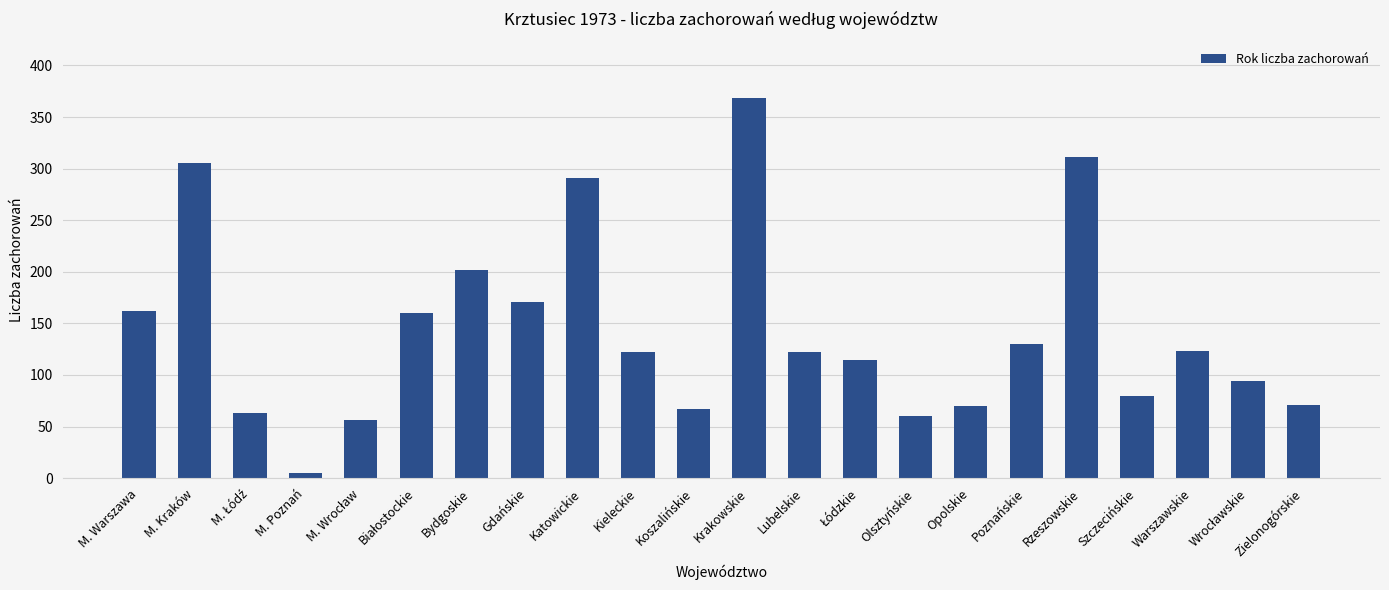

What is the minimum value shown in the chart?

5